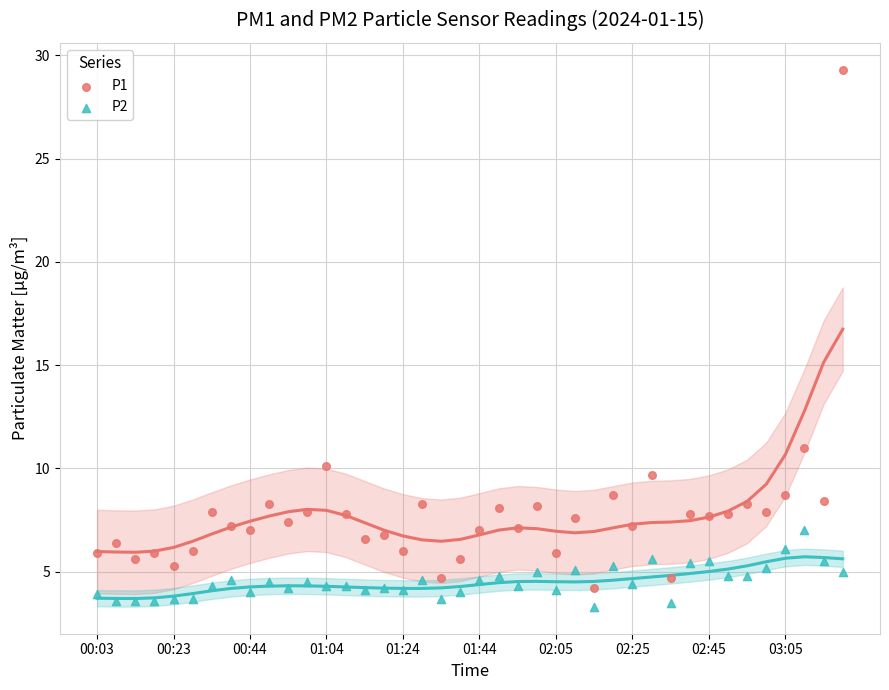

Which series reaches the maximum Y coordinate?

P1